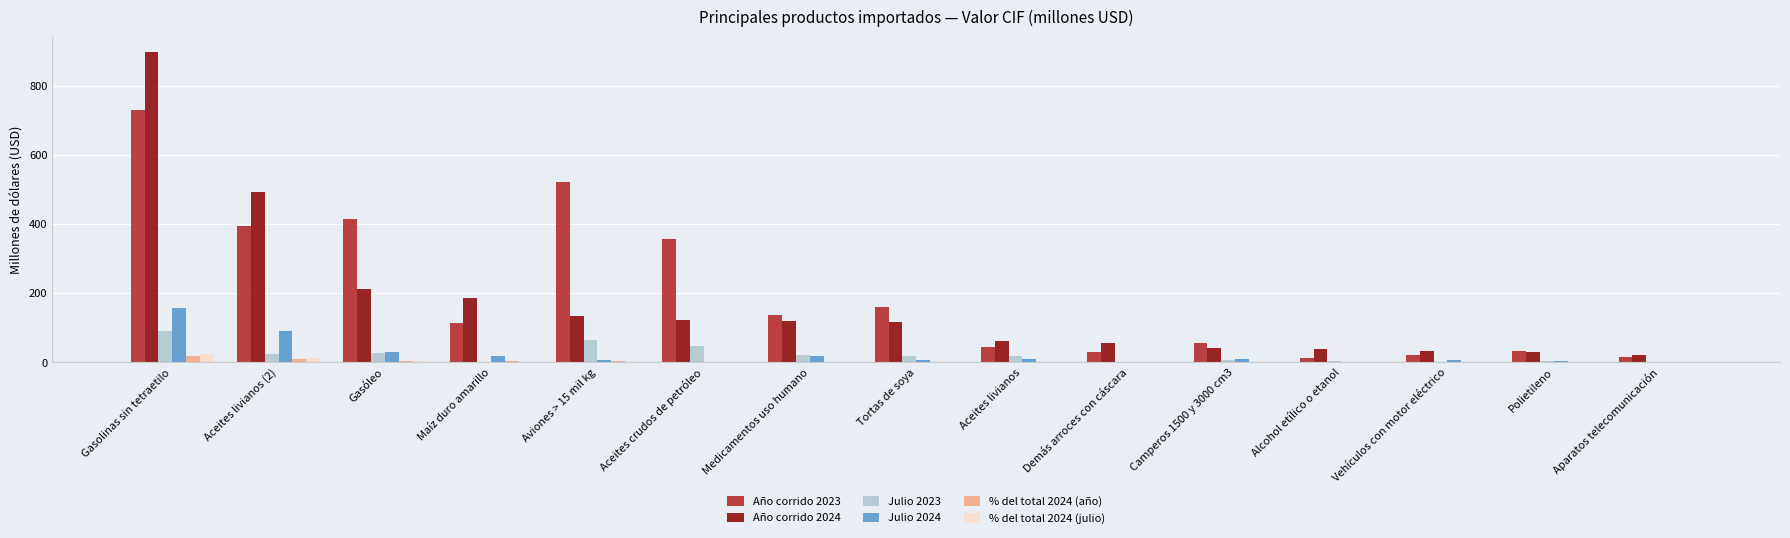

Is the value of Julio 2024 at Medicamentos uso humano greater than the value of Año corrido 2024 at Alcohol etílico o etanol?

No